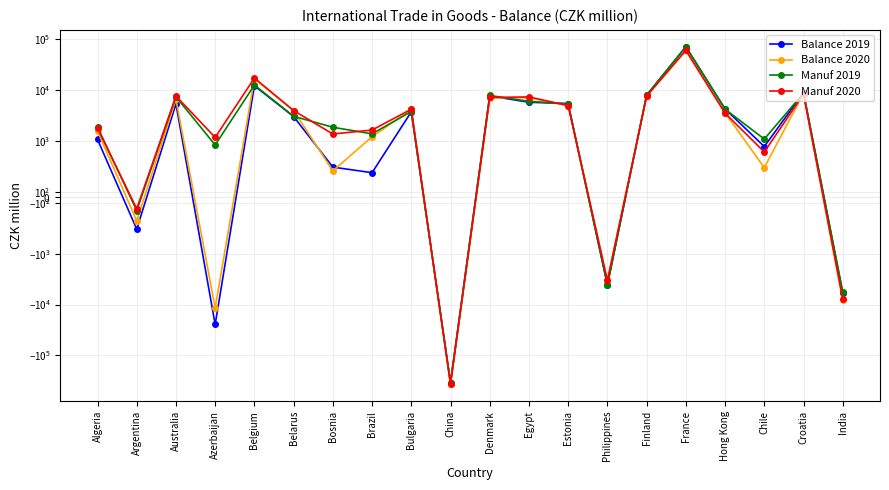

What is the minimum value shown in the chart?

-369992